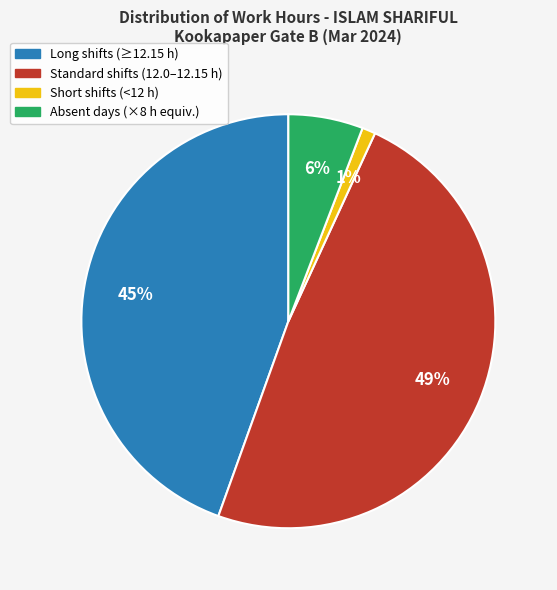

Is there a majority slice in this chart?

No